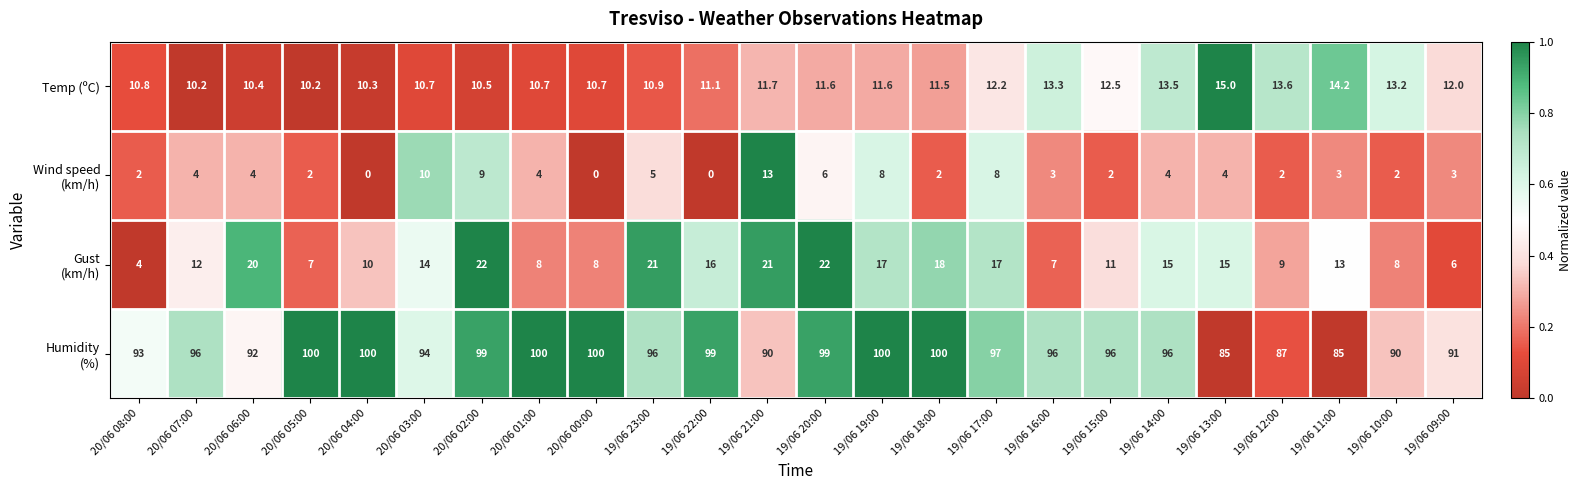

What is the greatest value displayed?

100.0